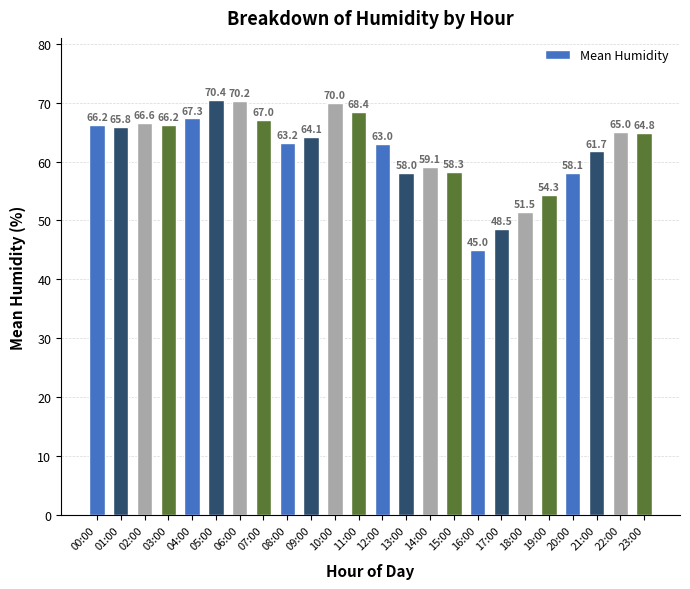

How many bars are there in total?

24